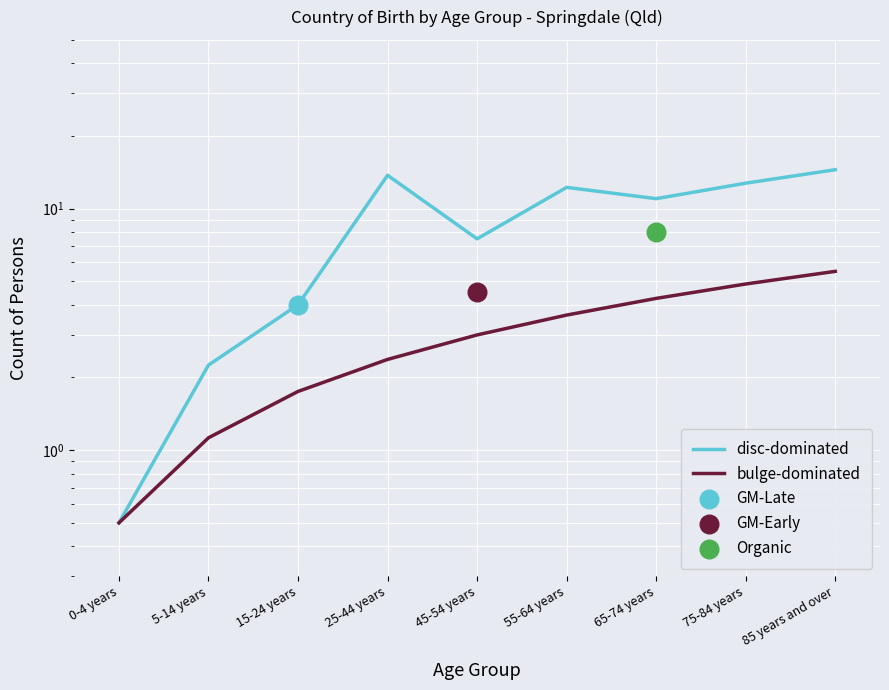

At which category is the sum across all series the highest?

85 years and over